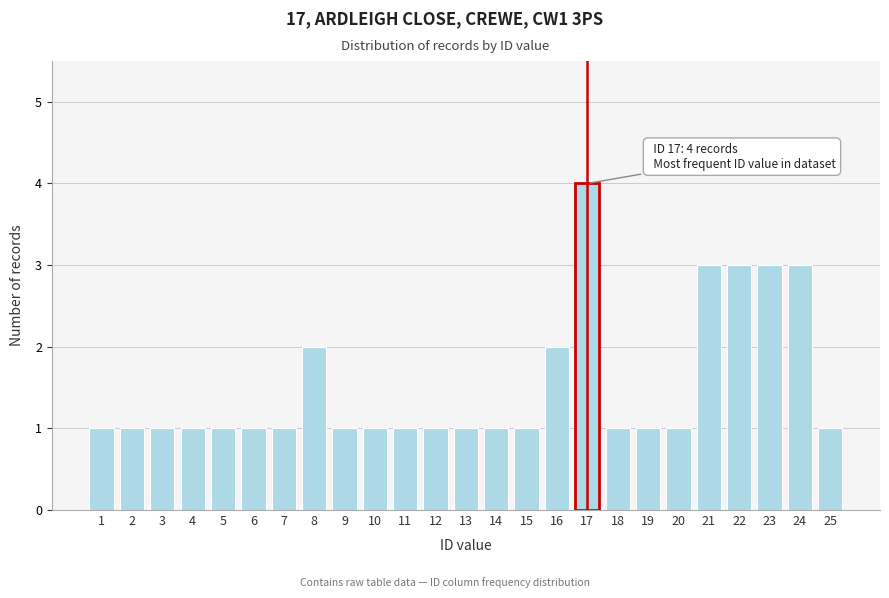

Reading left to right, transcribe all the data shown in this chart.

1	1	1	1	1	1	1	2	1	1	1	1	1	1	1	2	4	1	1	1	3	3	3	3	1